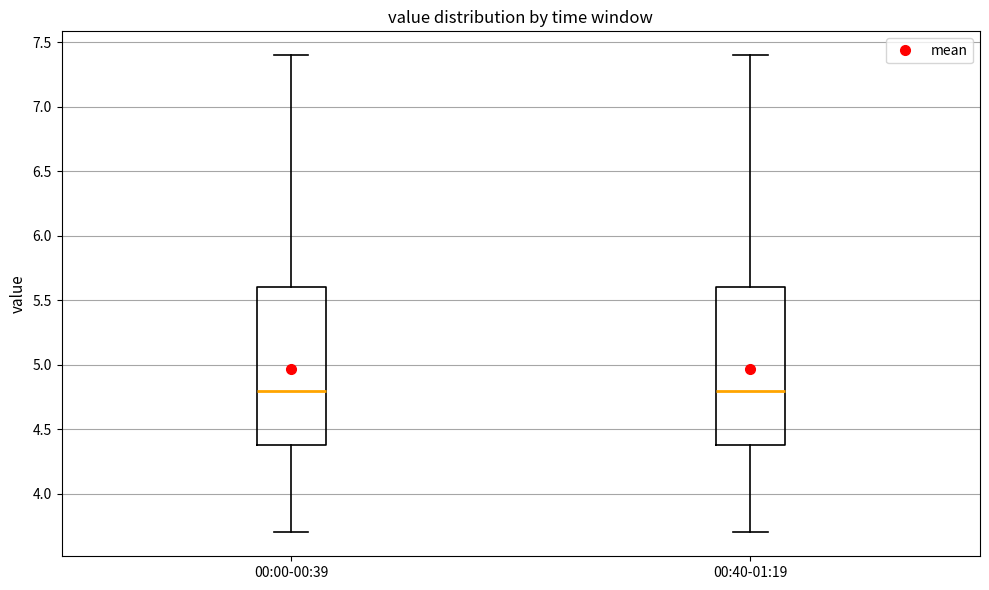

Reading left to right, transcribe this box plot: for each box, give where its median line is, the range the box spans, and where its two whiskers end, as read against the y-axis. The values are not printed on the chart, so give them approximately, as read against the axis.

00:00-00:39: median 4.8, box 4.4 to 5.6, whiskers 3.7 to 7.4
00:40-01:19: median 4.8, box 4.4 to 5.6, whiskers 3.7 to 7.4